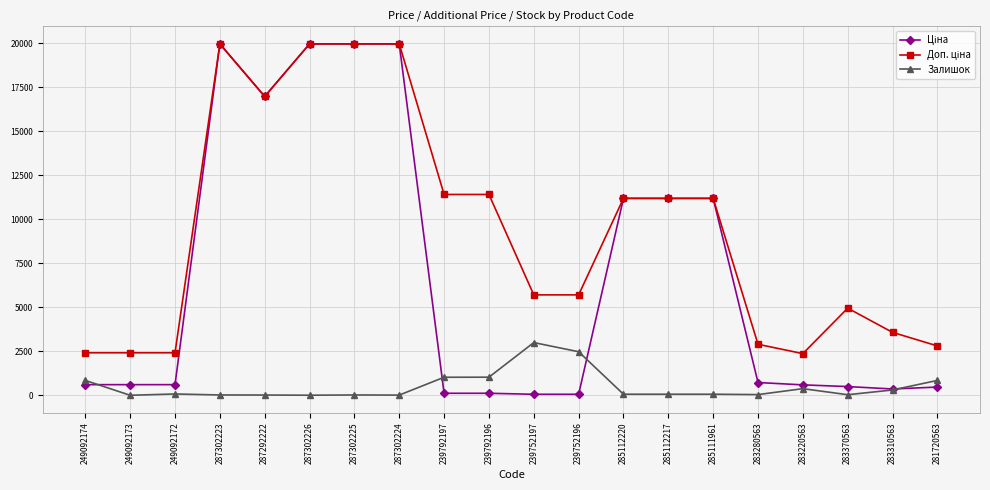

At how many categories does at least one series exceed 9135?

10